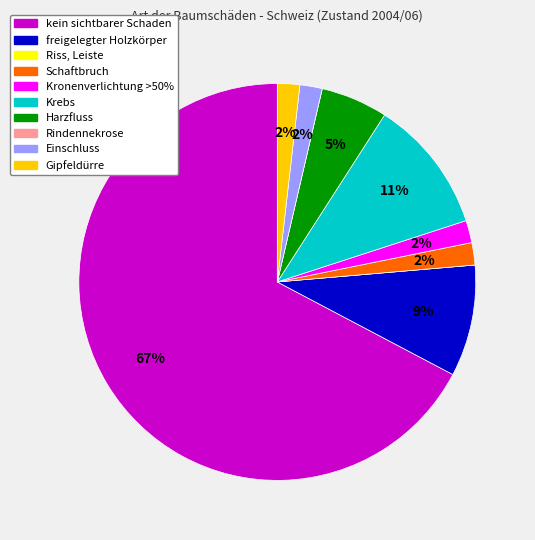

What percentage is the Krebs slice, to the nearest percent?

11%